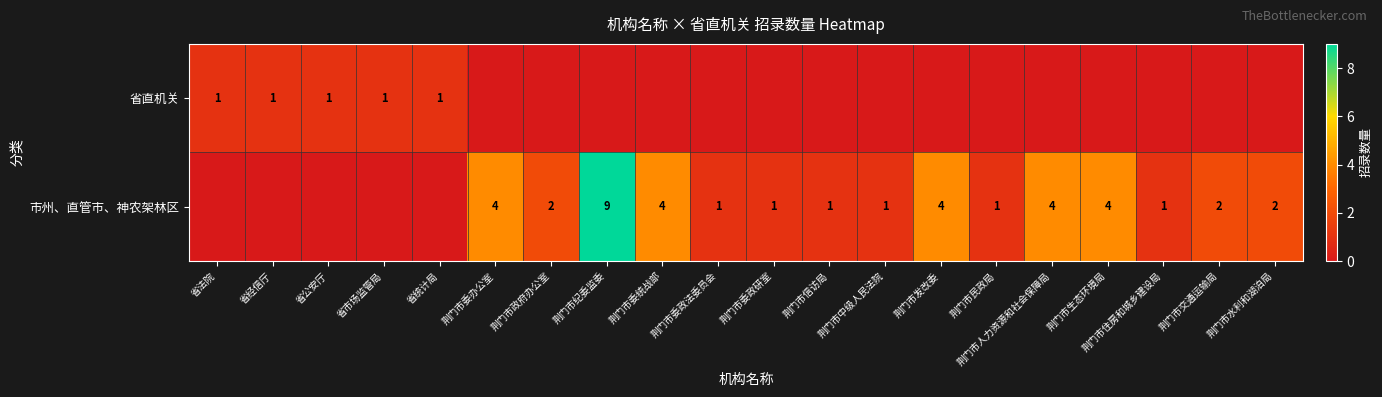

Is it true that 市州、直管市、神农架林区 equals 7 at 荆门市人力资源和社会保障局?

False